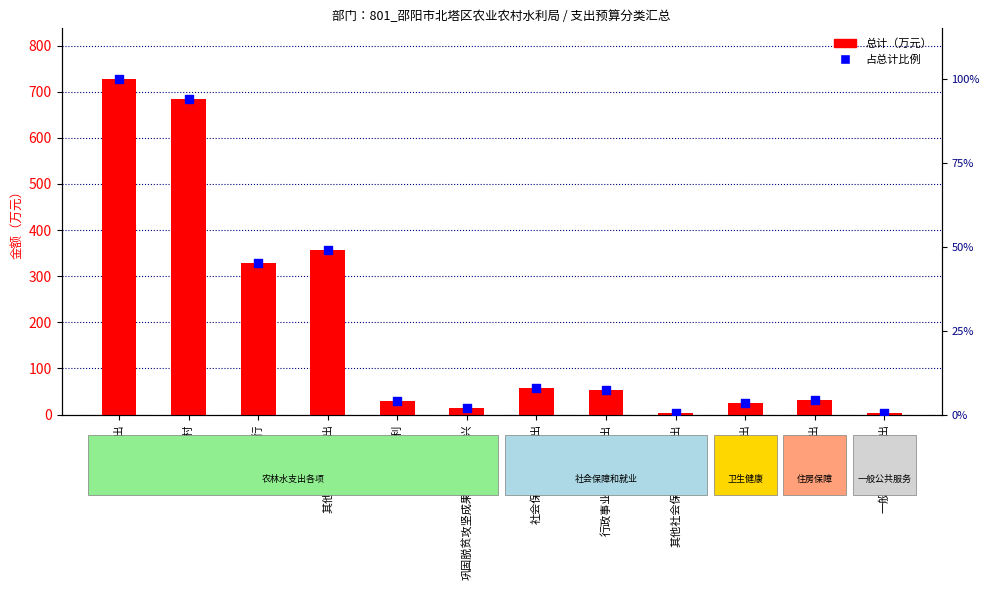

Which series contains the highest Y value?

总计（万元）